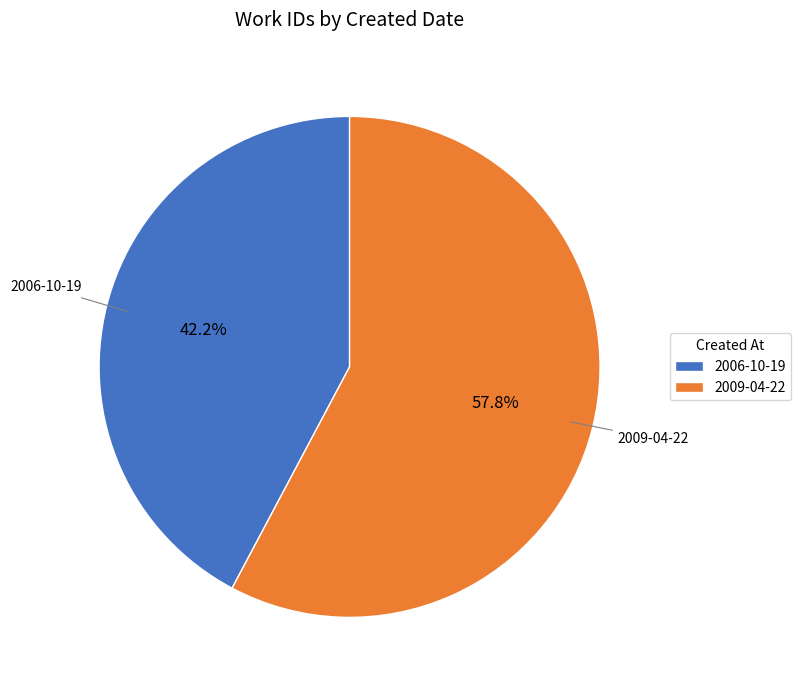

To the nearest percent, what is the average slice percentage?

50%